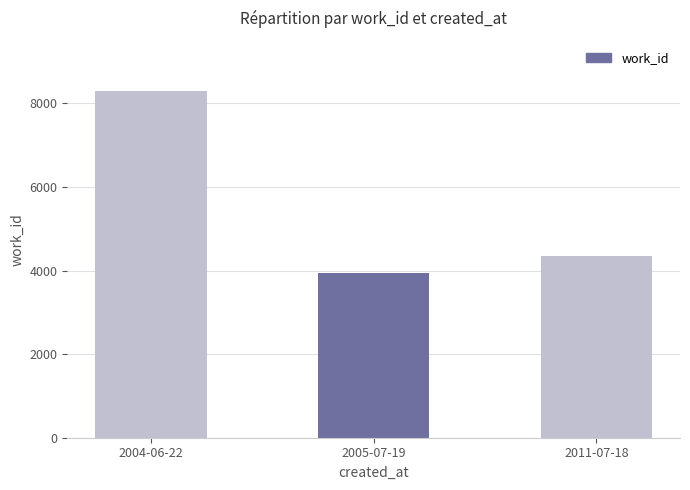

At which category does the chart reach its peak across all series?

2004-06-22